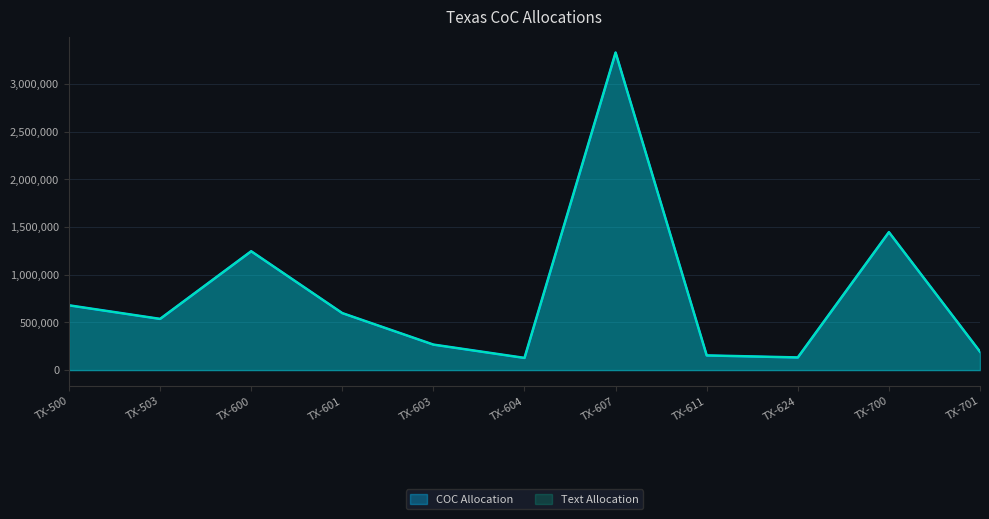

List the series in order of their peak value, lowest first.

COC Allocation, Text Allocation